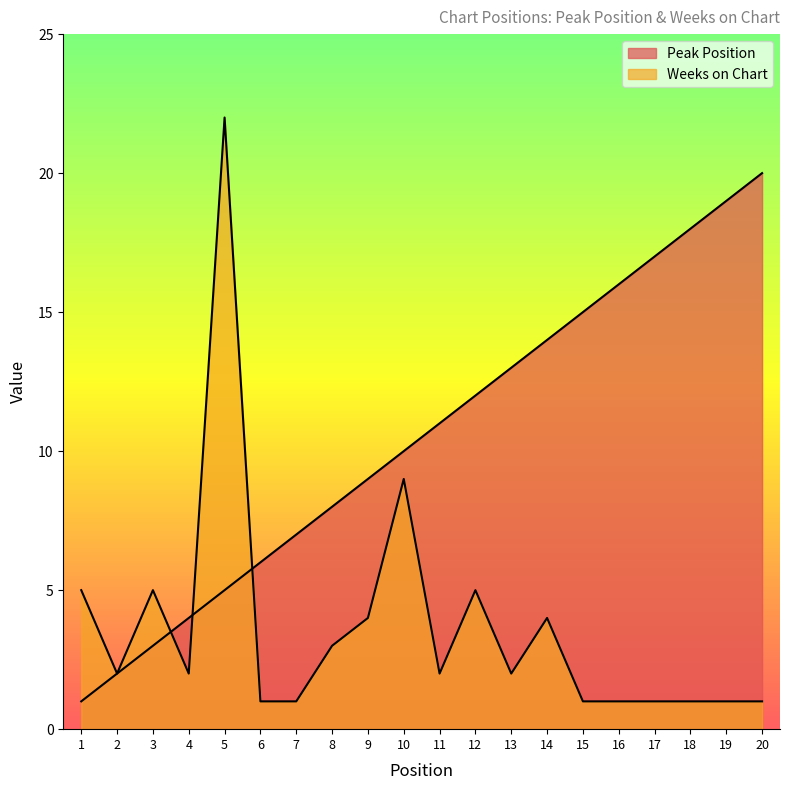

List the series in order of their peak value, lowest first.

Peak Position, Weeks on Chart